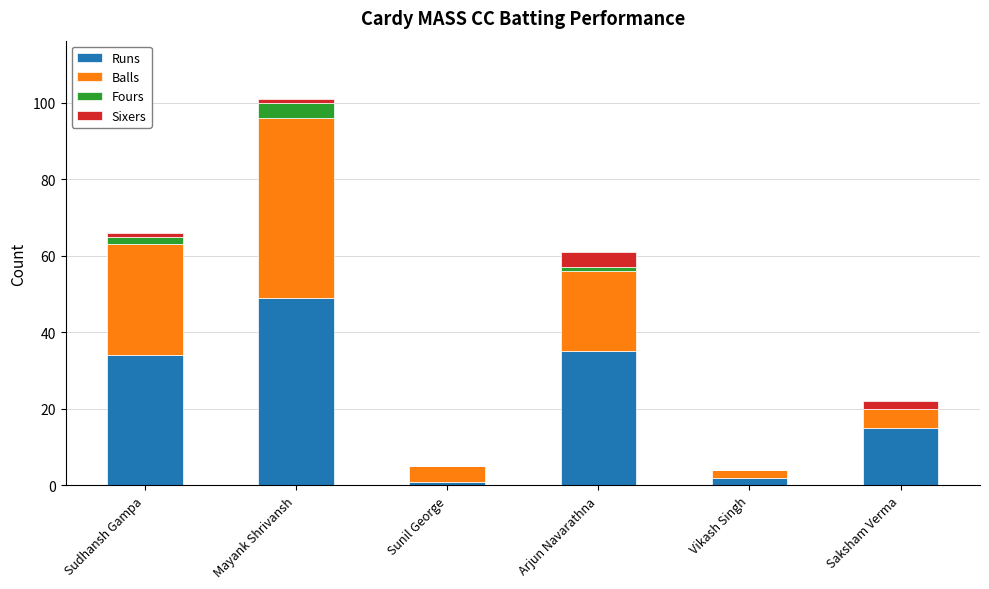

How many categories are shown in the chart?

6